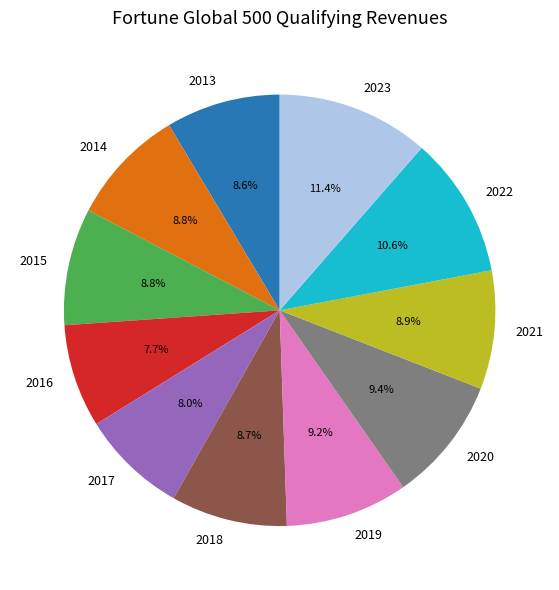

How many slices are in this pie chart?

11